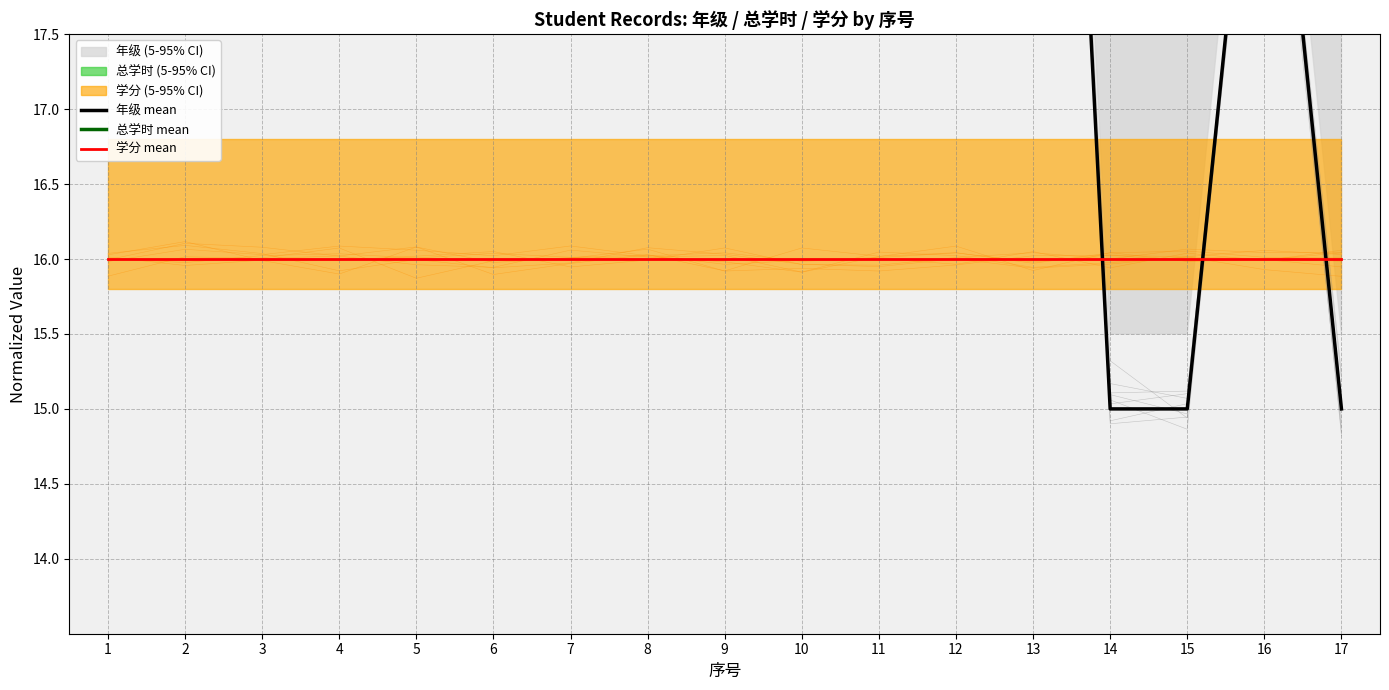

Is it true that 学分 mean equals 9.9 at 8?

False